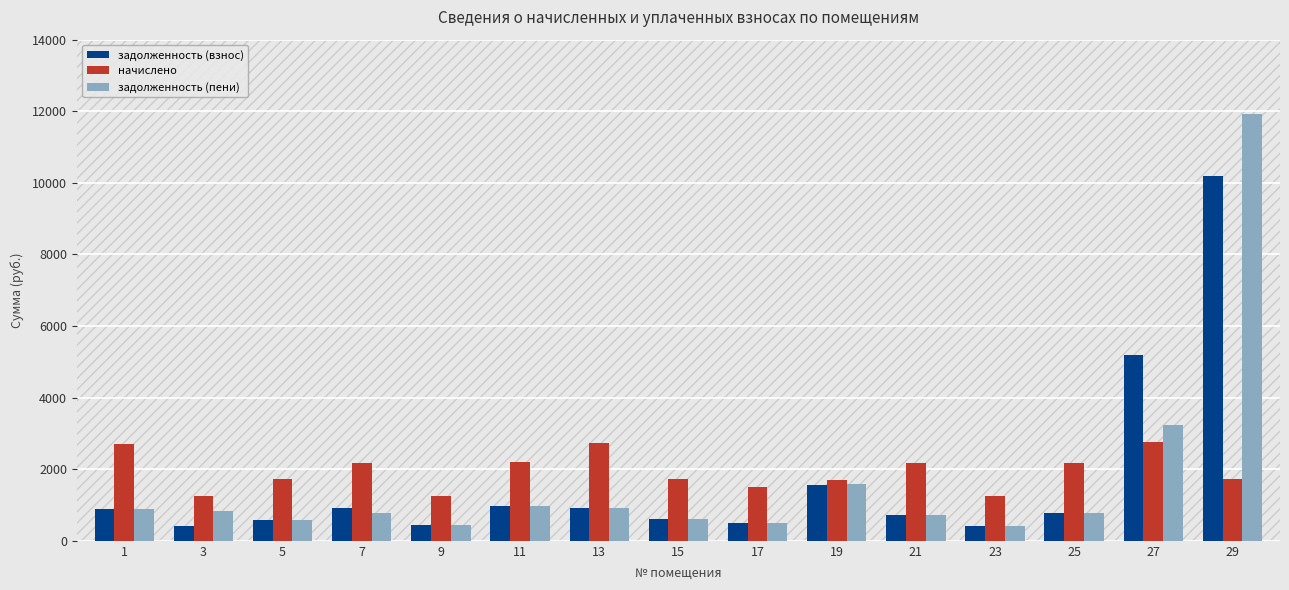

Rank the series by their maximum value, from highest to lowest.

задолженность (пени), задолженность (взнос), начислено